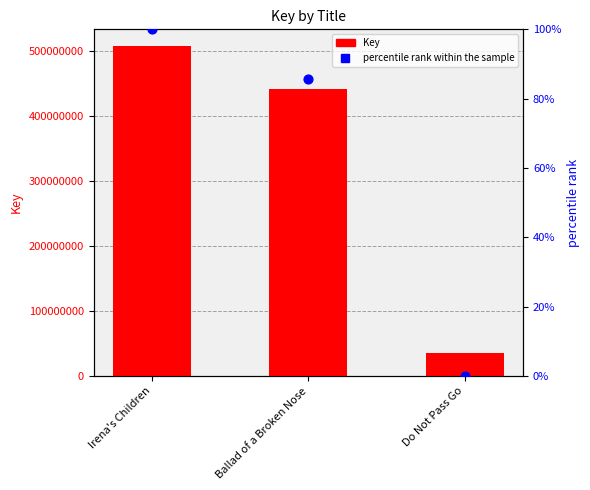

Which series has the widest spread of Y values?

Key